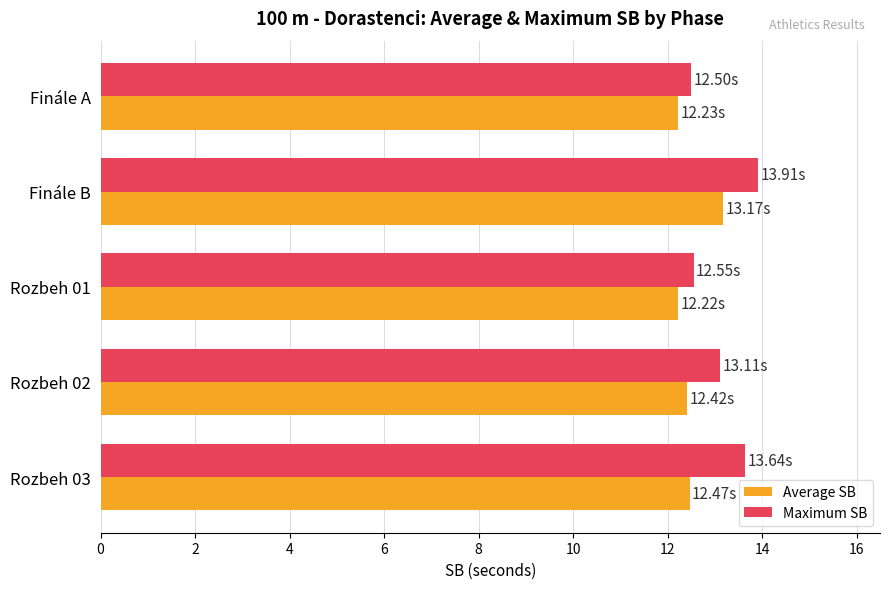

Is the value of Average SB at Finále A greater than the value of Maximum SB at Rozbeh 03?

No